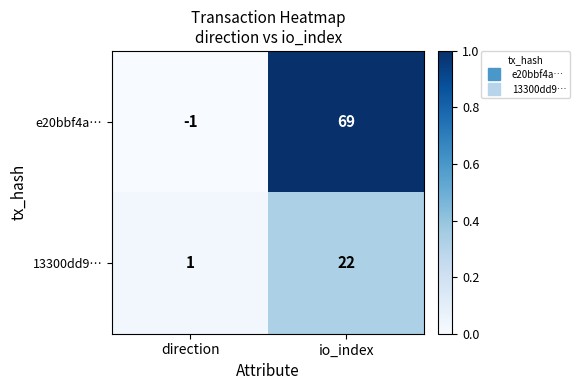

What is the difference between the maximum and minimum values in the e20bbf4a… series?

70